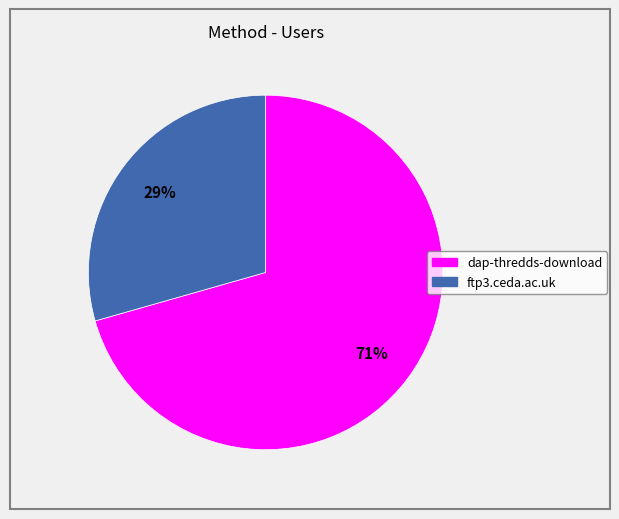

To the nearest percent, what is the combined percentage of ftp3.ceda.ac.uk and dap-thredds-download?

100%